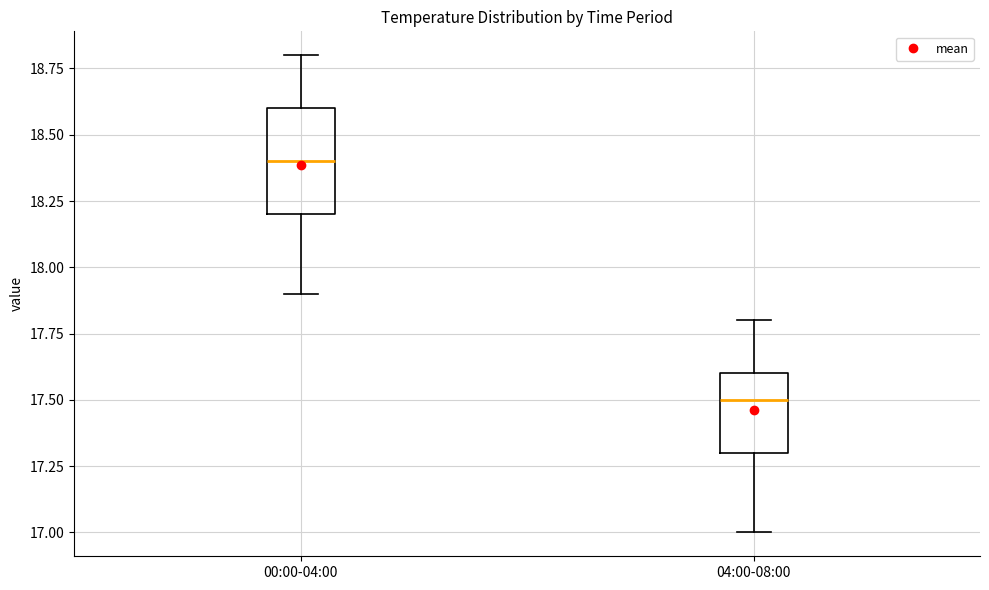

Which box has the lowest median line?

04:00-08:00